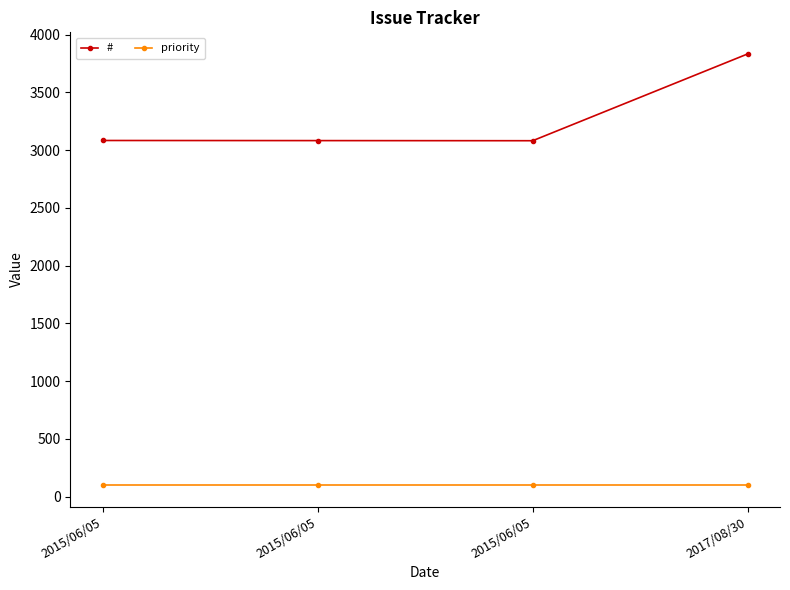

True or false: priority and # intersect in this chart.

False